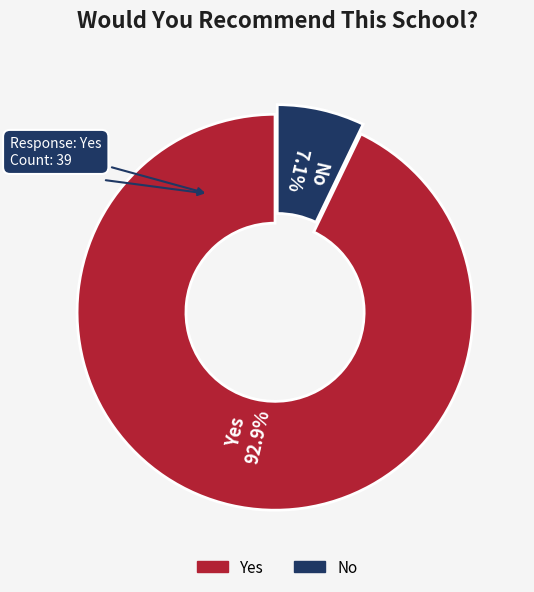

Does No account for over 50% of the chart?

No